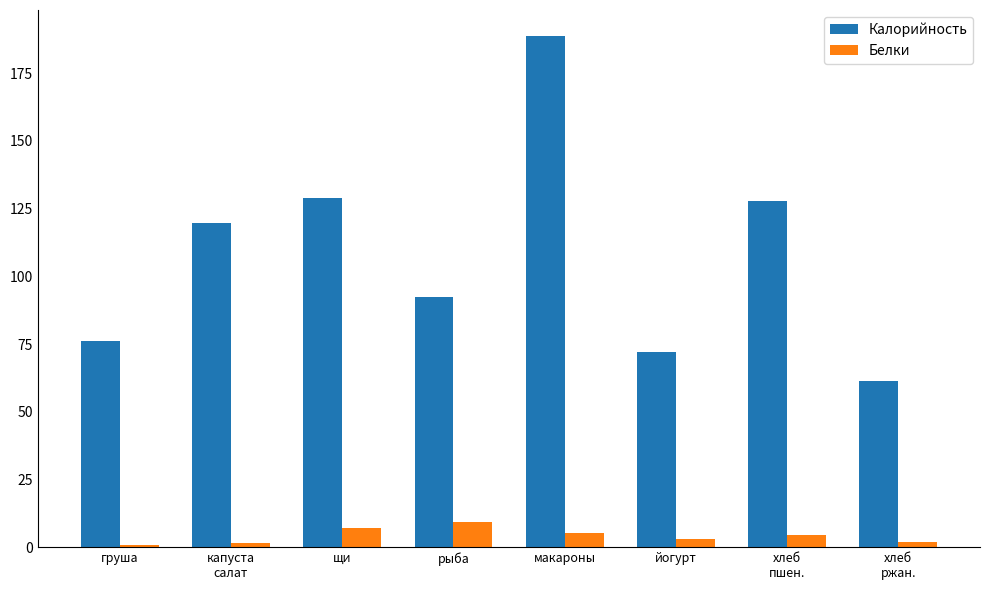

Count the number of data series in this chart.

2